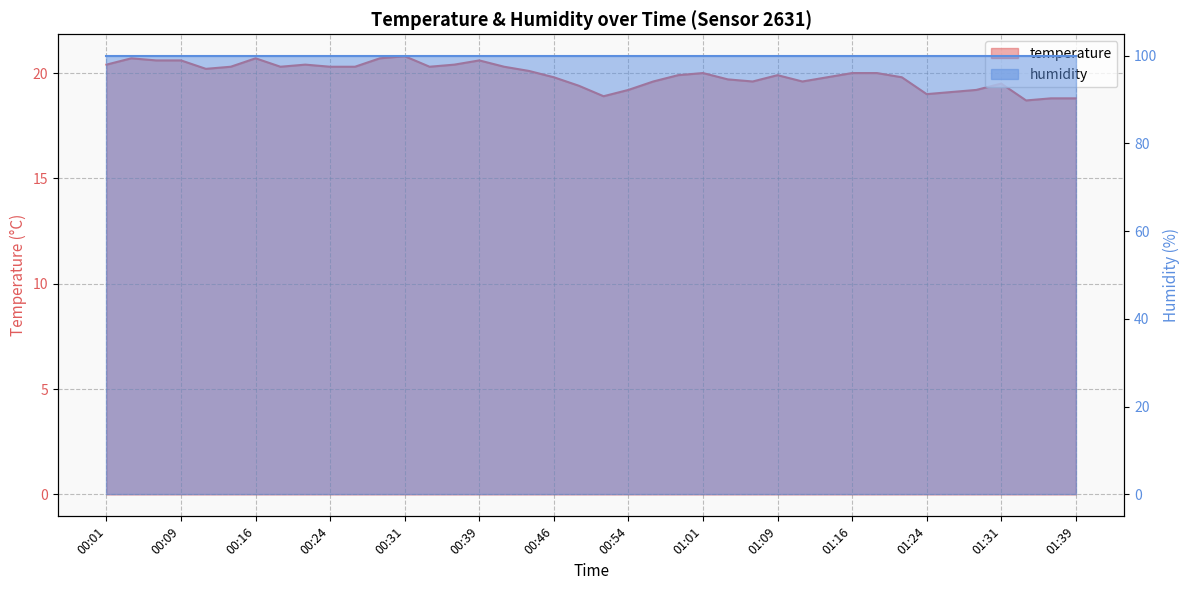

True or false: there are more than 1 points higher than both neighbors.

True